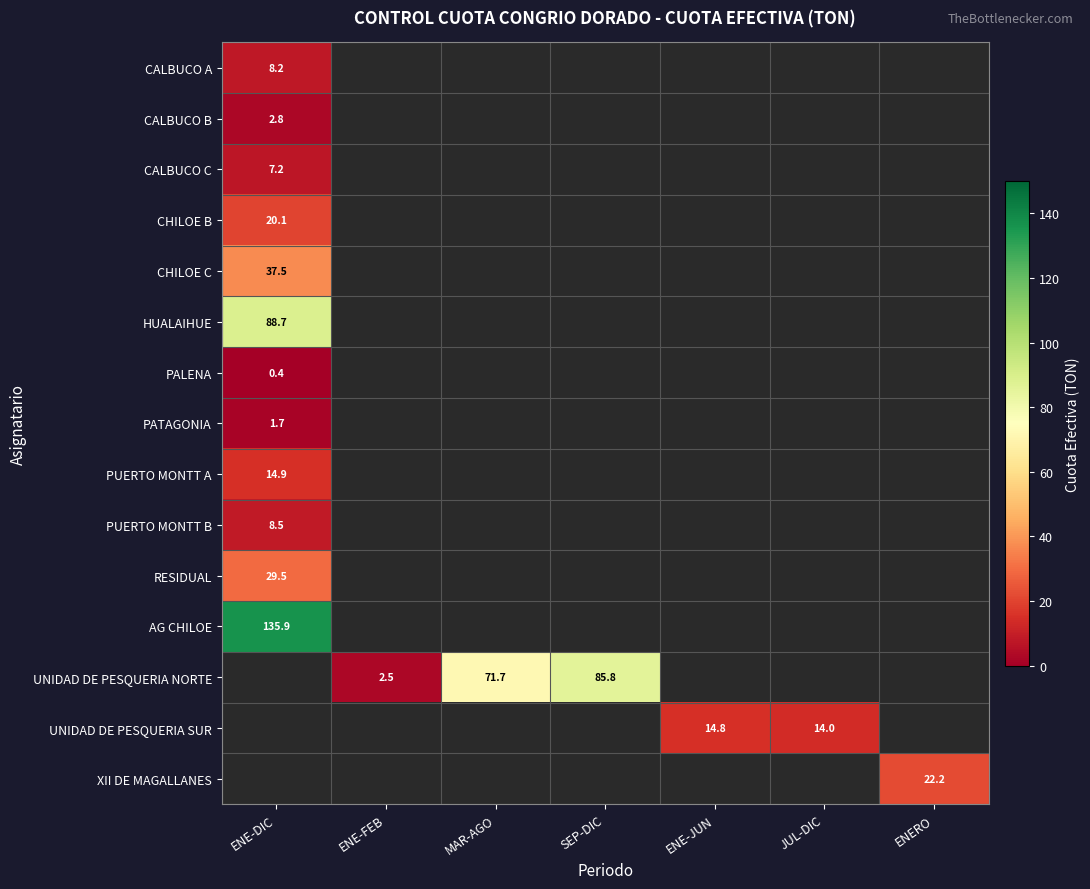

True or false: UNIDAD DE PESQUERIA SUR has a value of 5.6 at ENE-JUN.

False